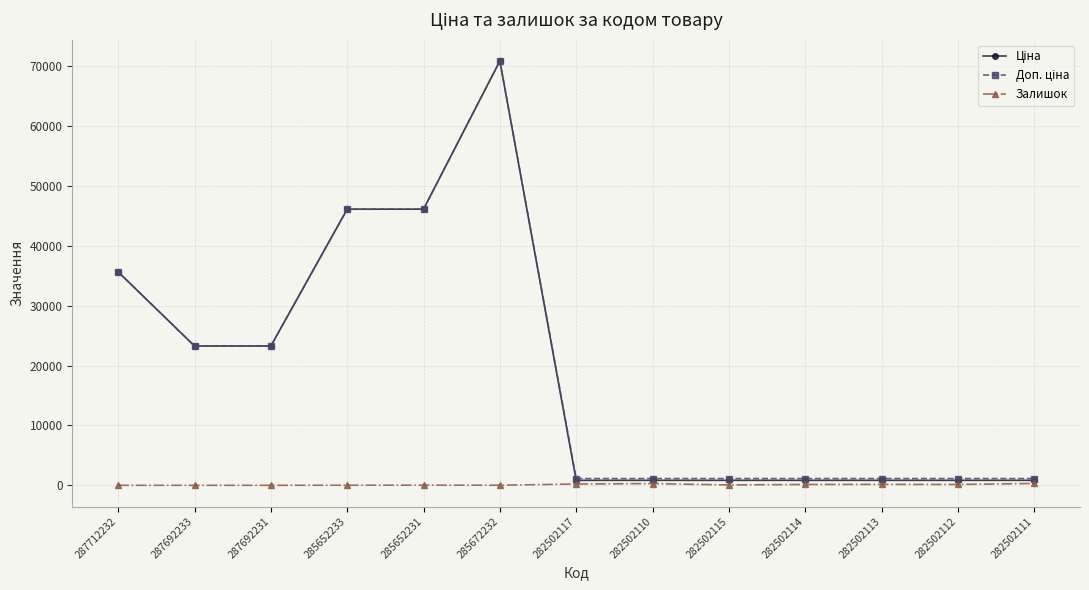

What is the maximum value shown in the chart?

70906.0